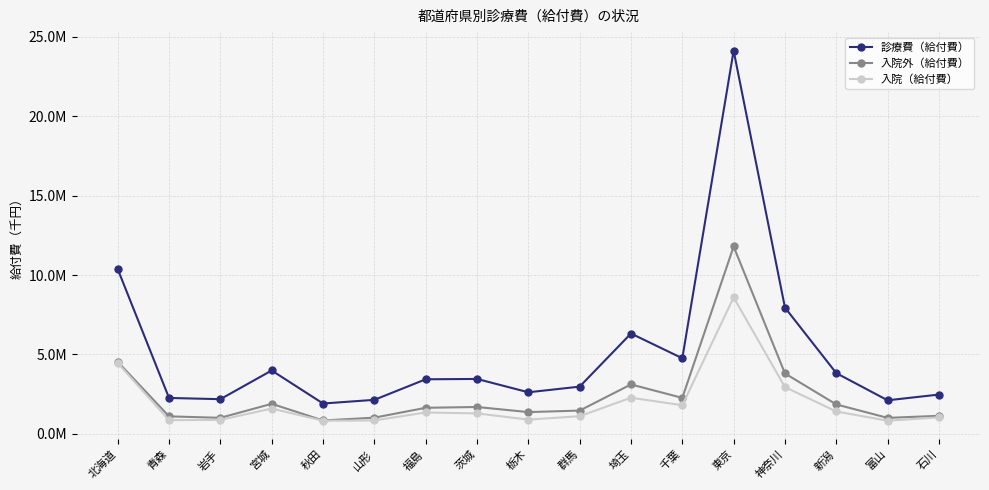

What are all the series names shown in the legend?

診療費（給付費）, 入院外（給付費）, 入院（給付費）